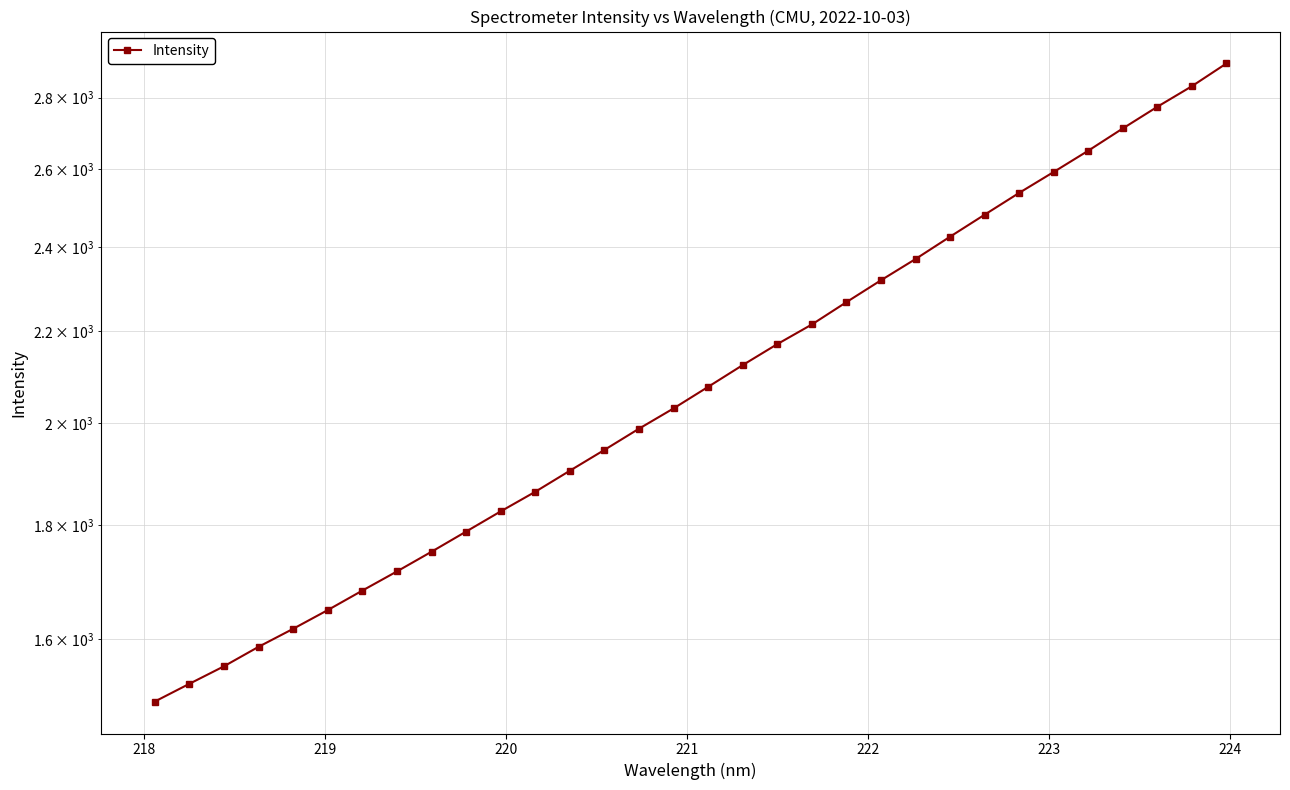

Does the chart display data point markers on the line(s)?

Yes